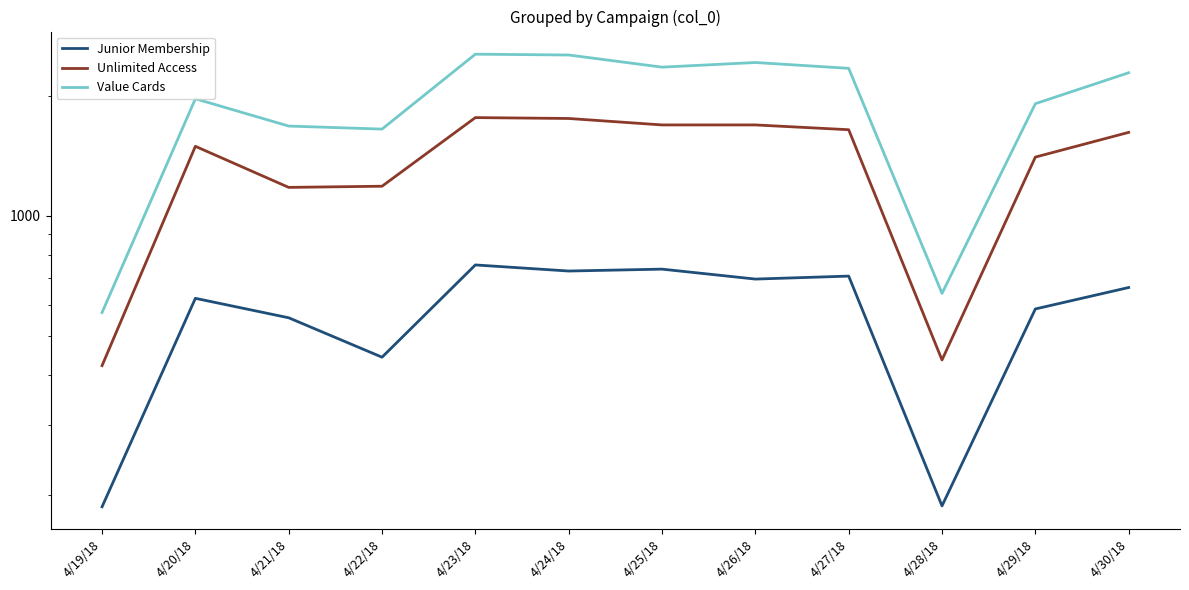

In Value Cards, how many points are higher than both neighbors (excluding endpoints)?

3